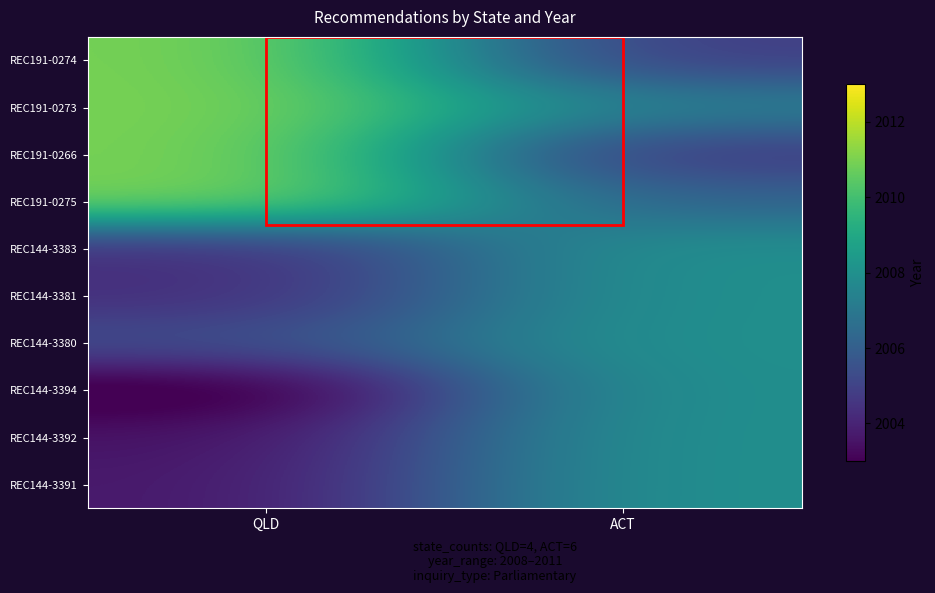

Which category has the highest value across all series?

QLD